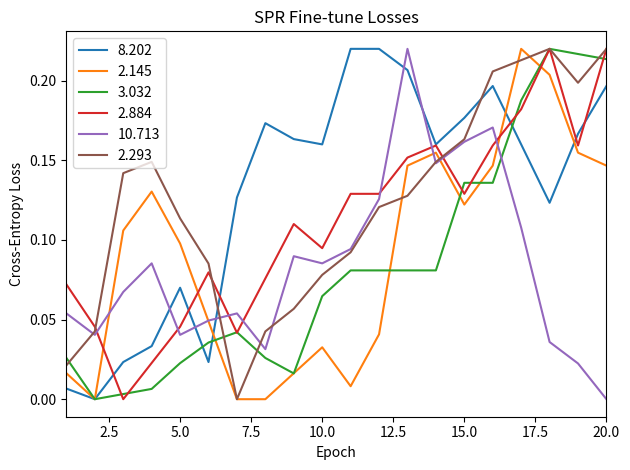

True or false: 2.884 and 2.145 intersect in this chart.

True